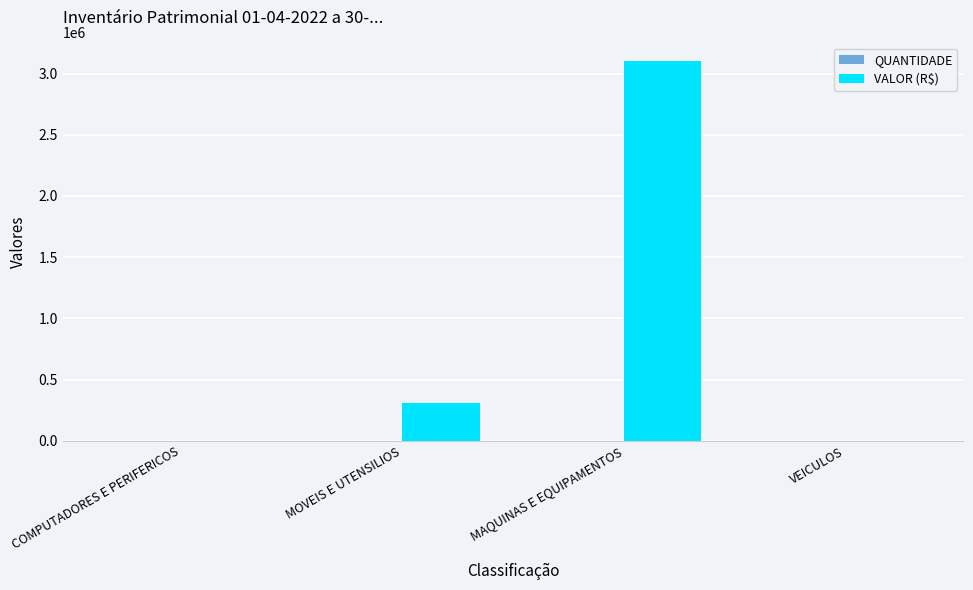

Are the bars grouped side by side (vs. stacked)?

Yes